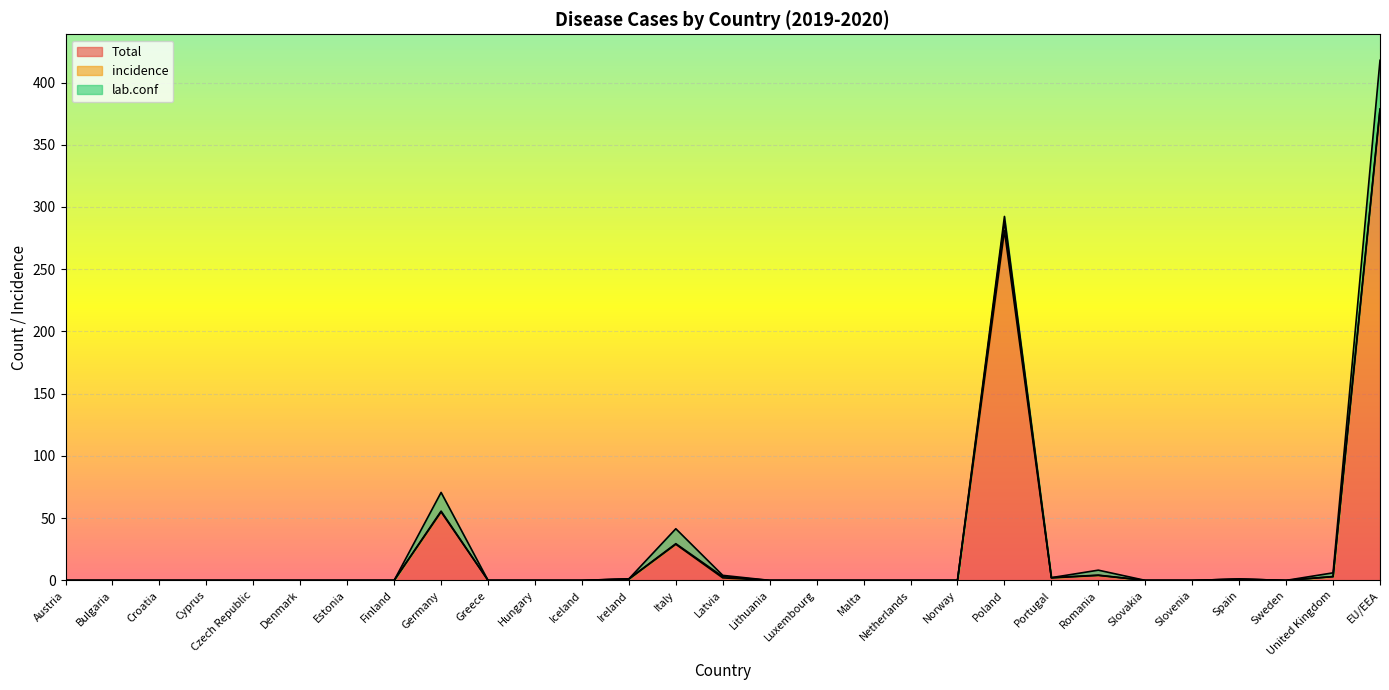

How many interior local peaks does the lab.conf series have?

4